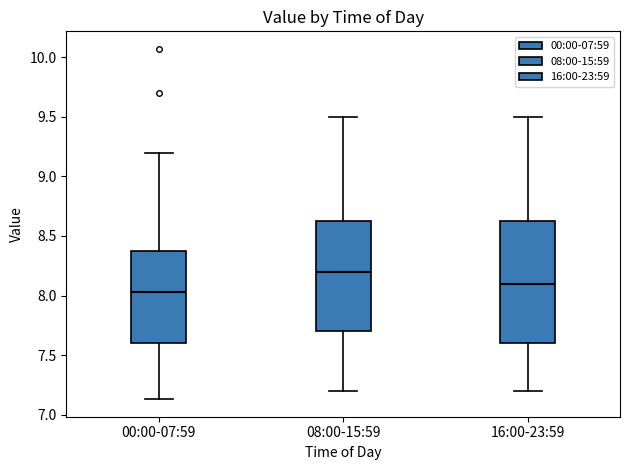

Where is the upper edge of the box for 00:00-07:59 on the y-axis? The values are not printed on the chart, so give them approximately, as read against the axis.

8.40